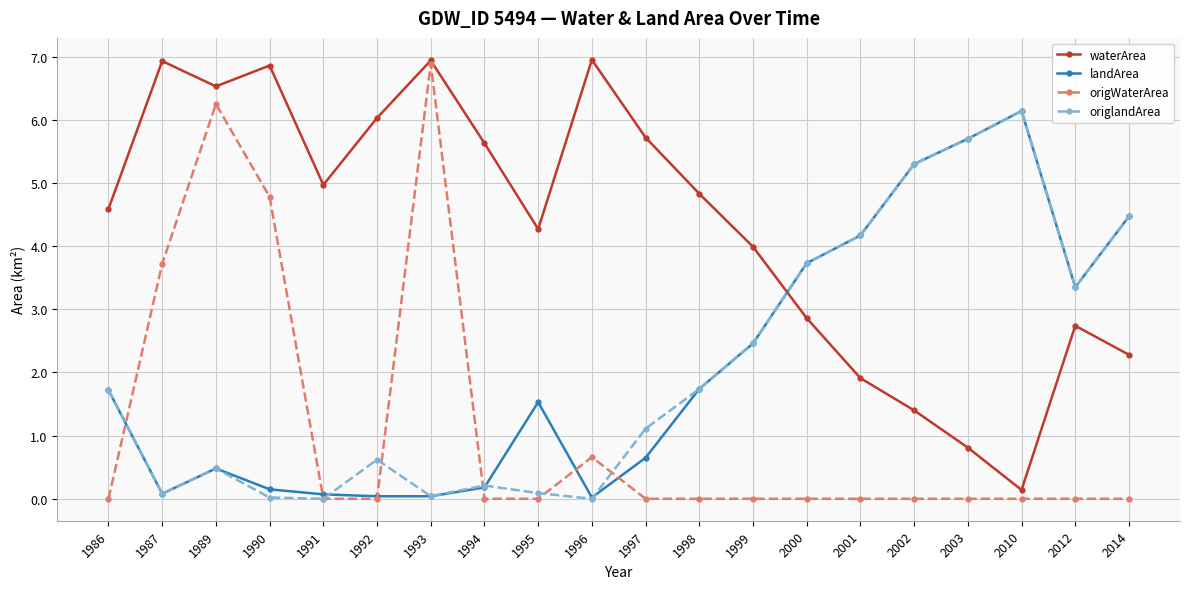

What is the maximum value shown in the chart?

7.0